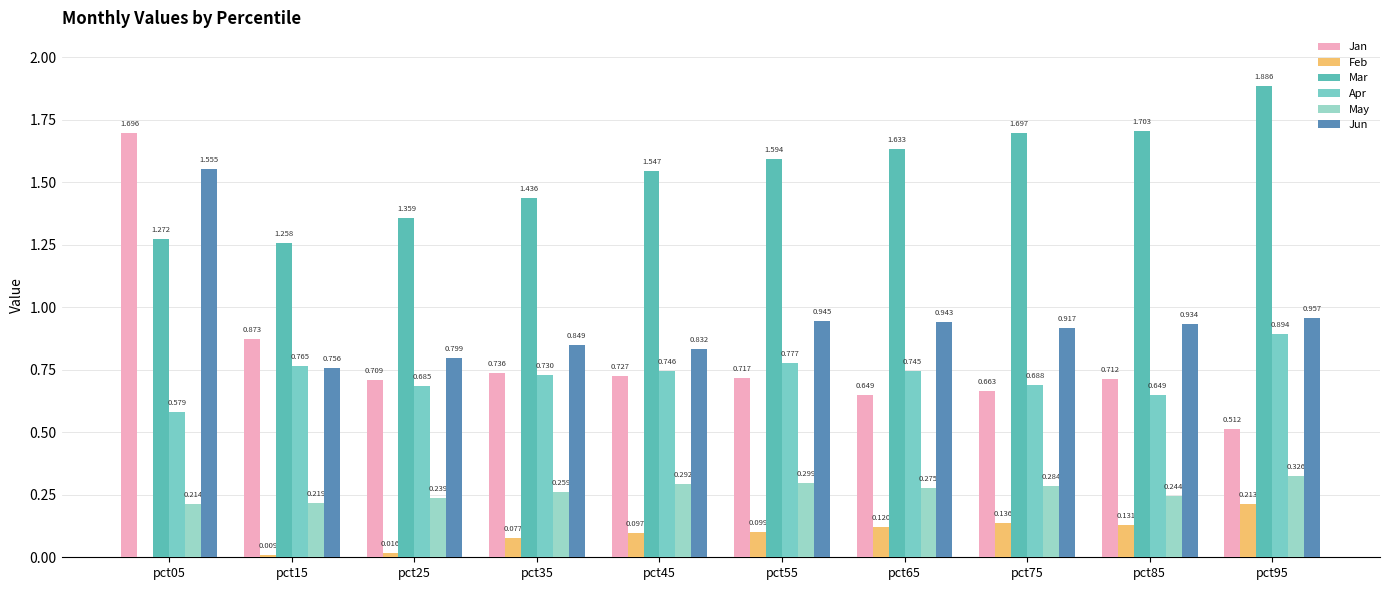

Rank the series at pct25 from highest to lowest value.

Mar, Jun, Jan, Apr, May, Feb